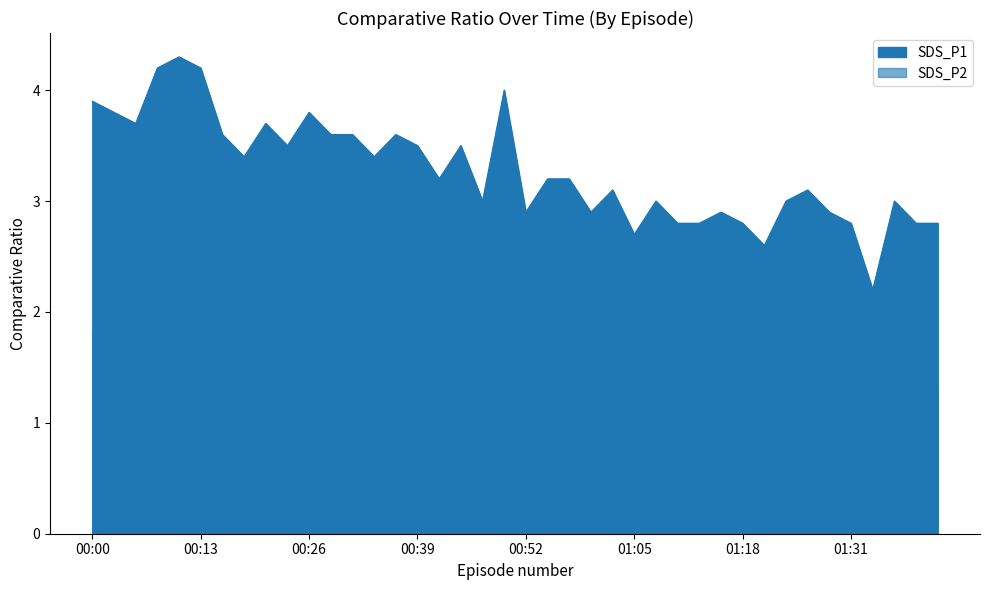

What is the label of the 30th point from the right?

00:26